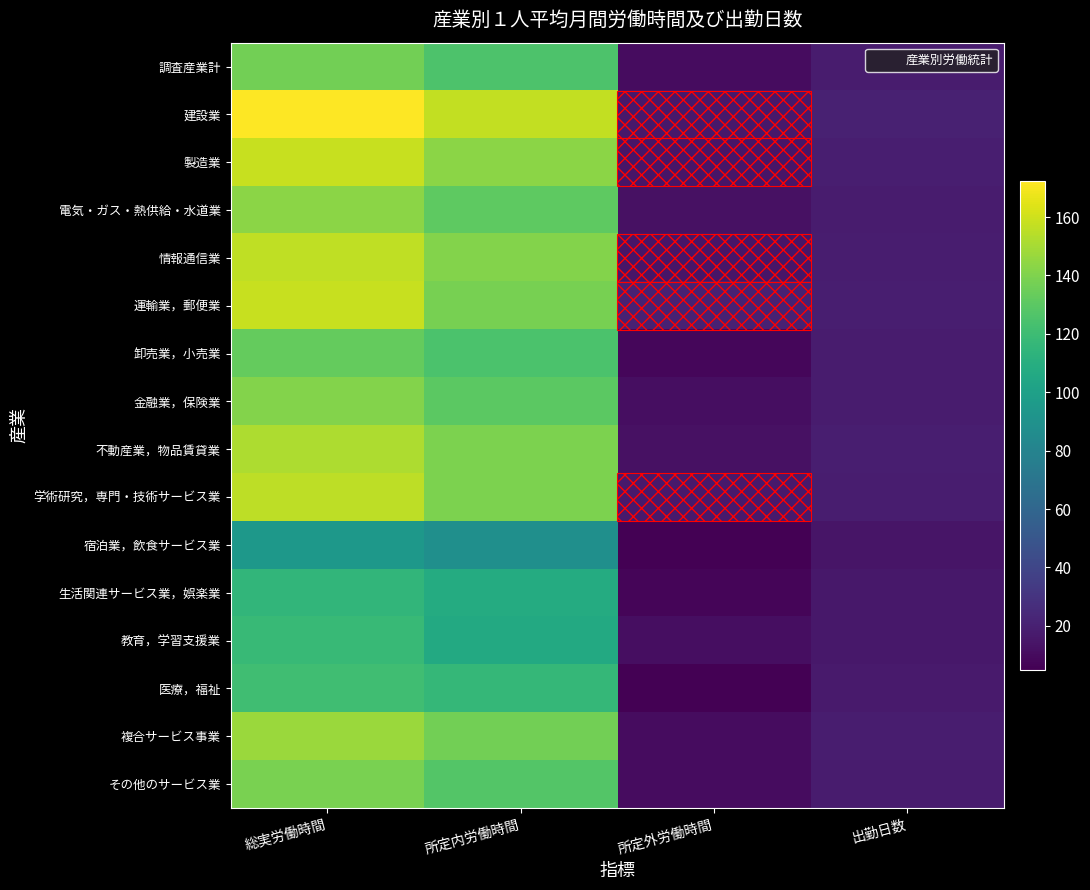

At which category does the chart reach its minimum across all series?

所定外労働時間